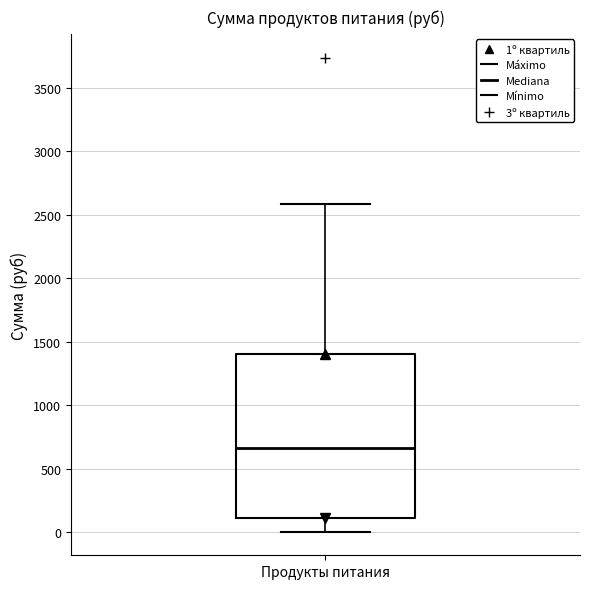

Transcribe this box plot: give where the median line is, the range the box spans, and where the two whiskers end, as read against the y-axis. The values are not printed on the chart, so give them approximately, as read against the axis.

median 650, box 100 to 1400, whiskers 0 to 2600